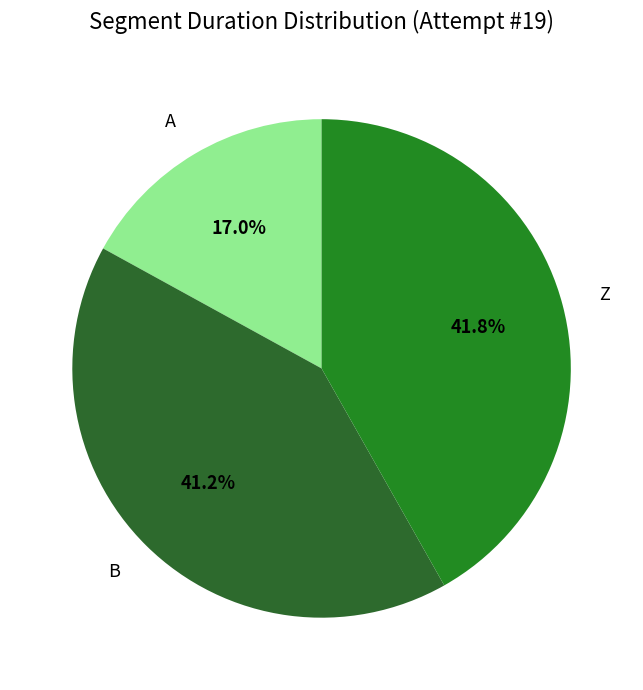

Rank the categories by value from highest to lowest.

Z, B, A